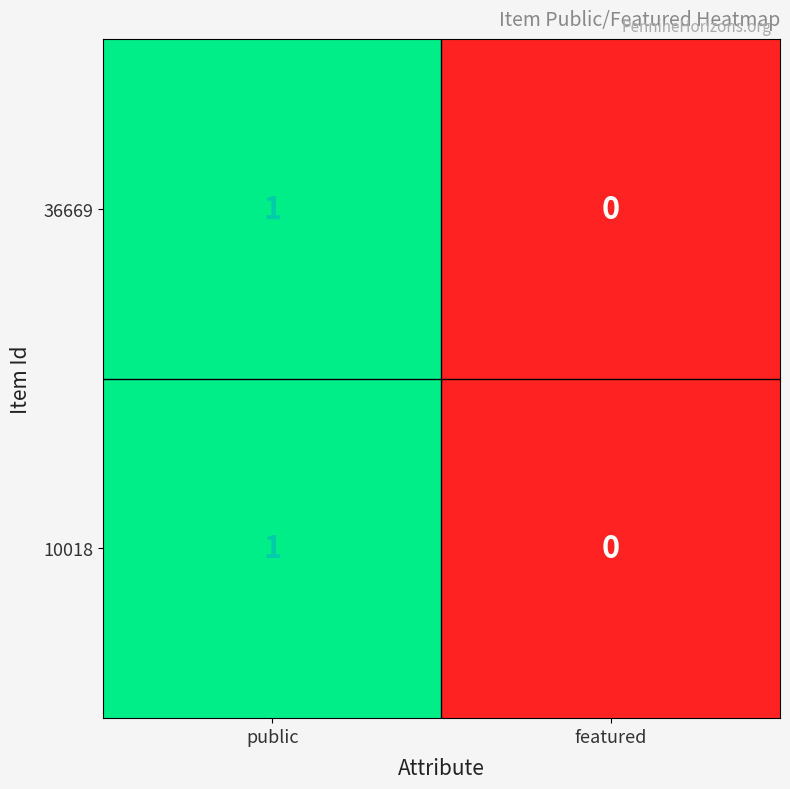

How many data points does each series have?

2